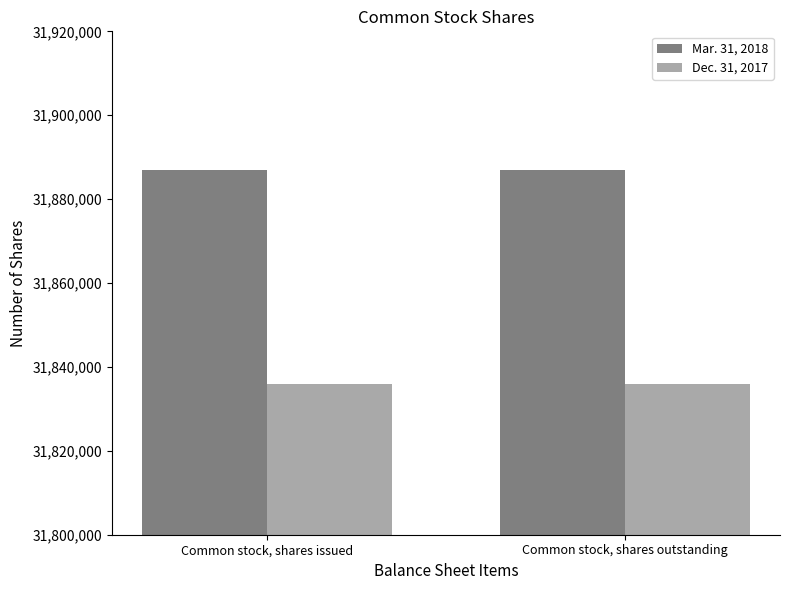

Read the Mar. 31, 2018 value at Common stock, shares outstanding.

31887000